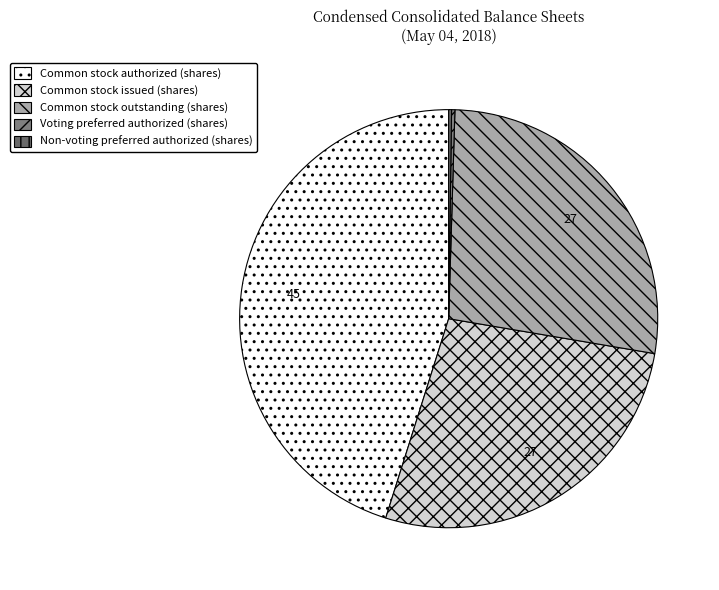

How many slices are in this pie chart?

5